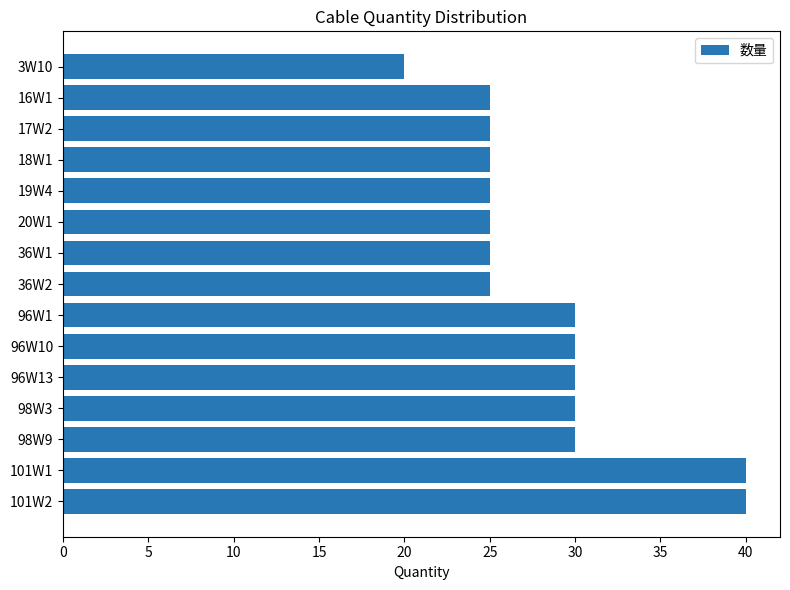

Does the chart contain any negative values?

No